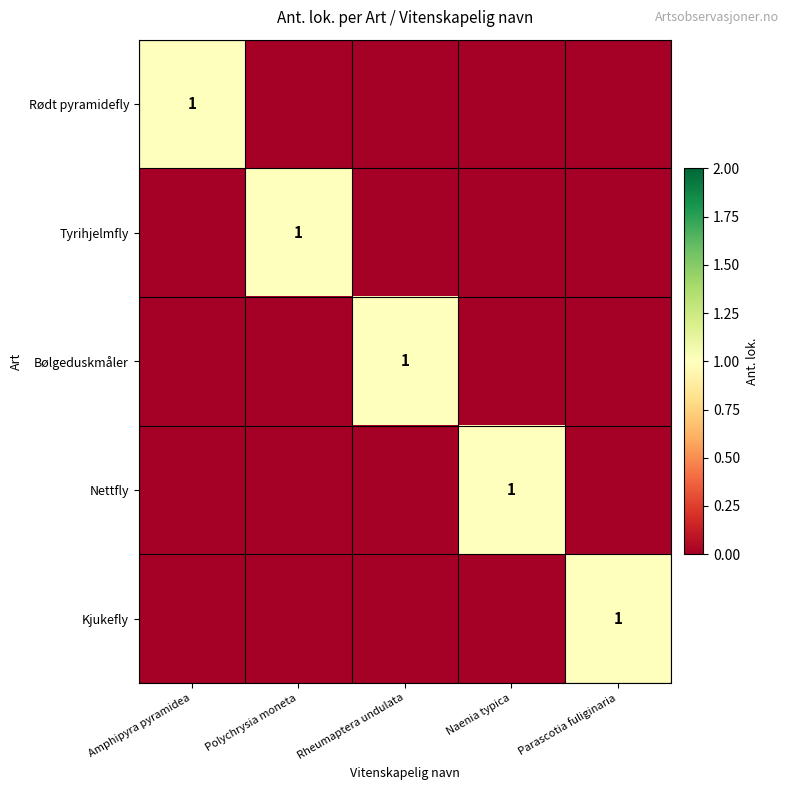

The Tyrihjelmfly series shows 0 at Naenia typica. True or false?

True